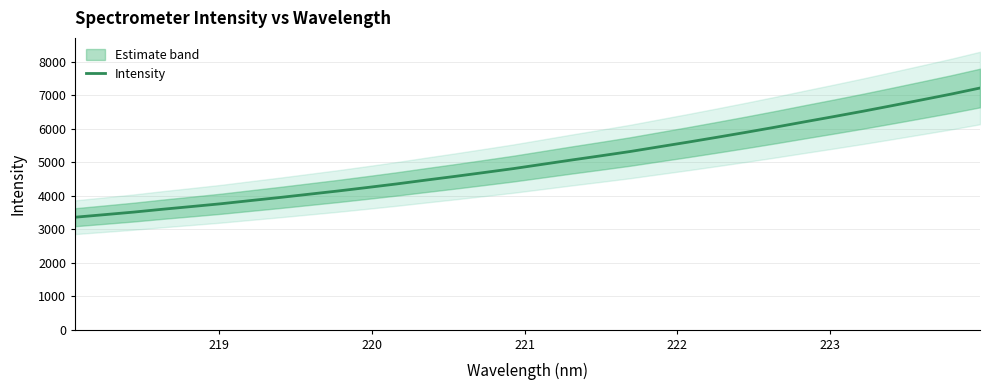

What is the average value?

5021.7